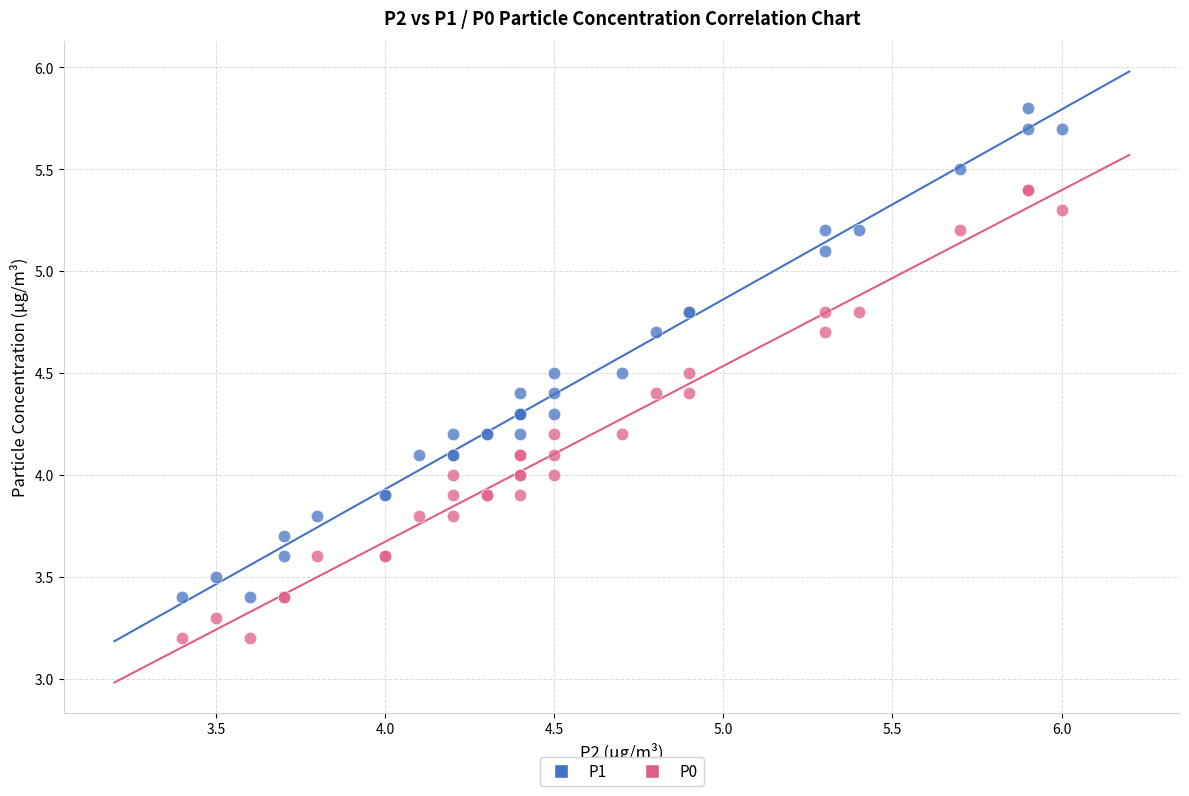

Which series has the widest spread of Y values?

P1